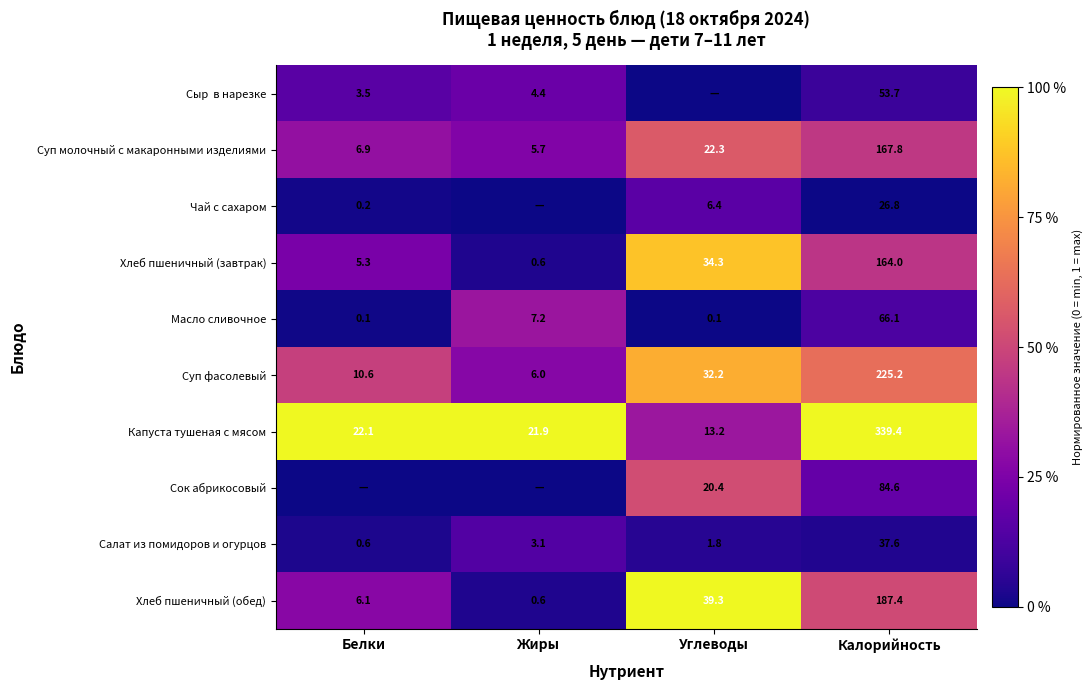

At which label does Хлеб пшеничный (завтрак) reach its minimum?

Жиры